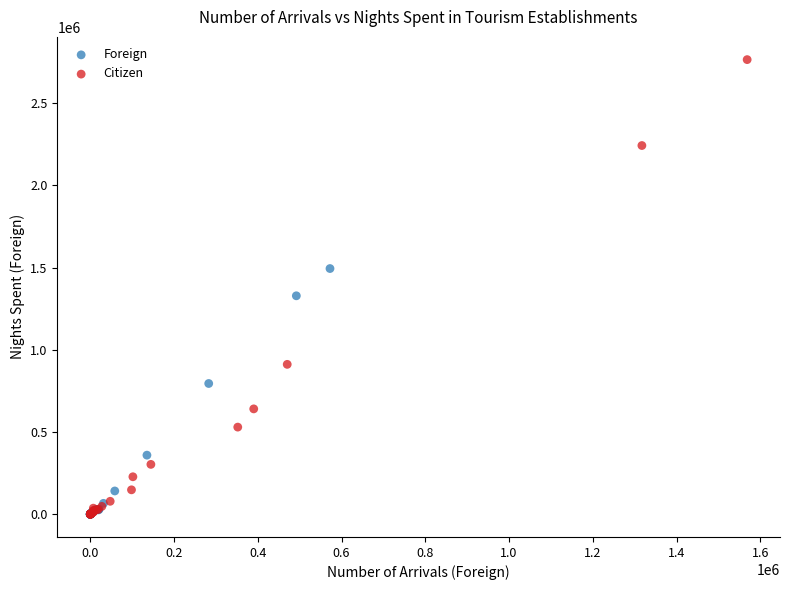

Which series has the largest Y range (max minus min)?

Citizen